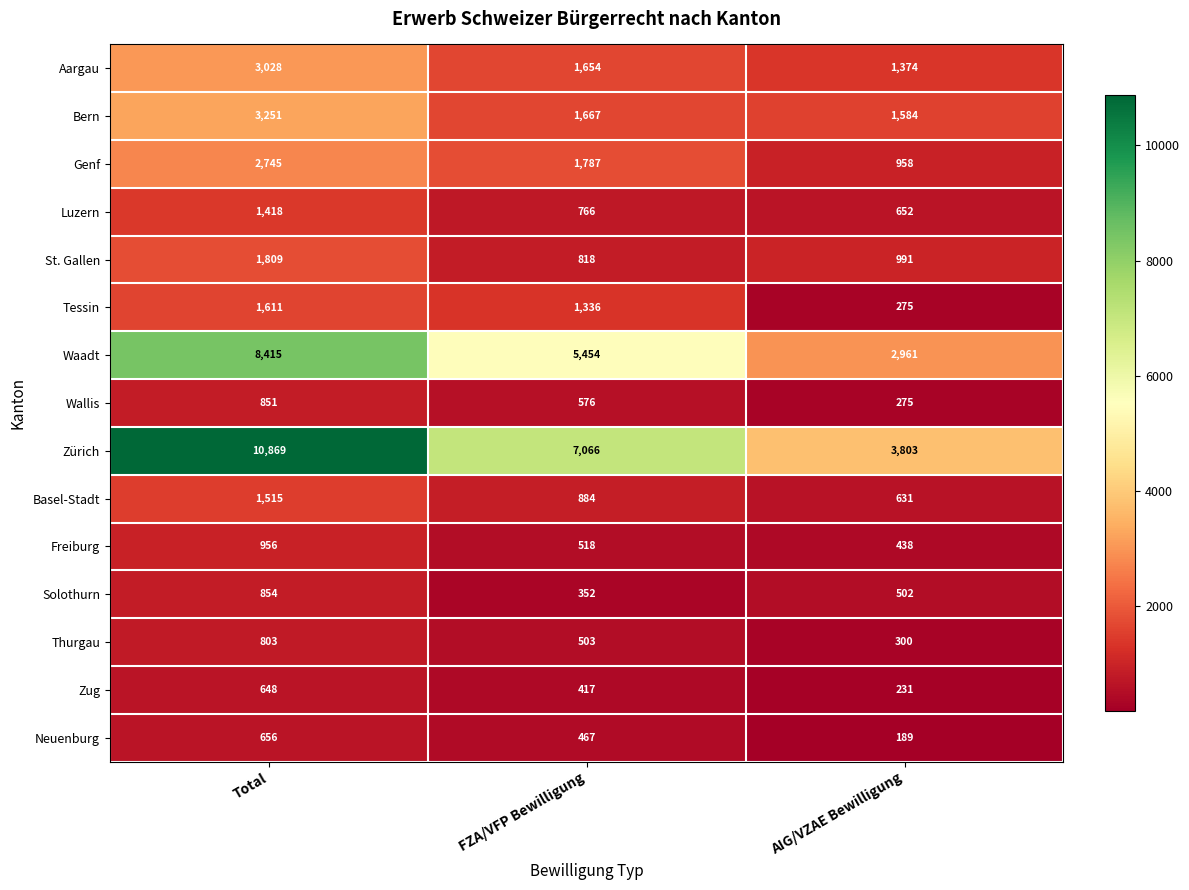

The Bern series shows 1584 at AIG/VZAE Bewilligung. True or false?

True